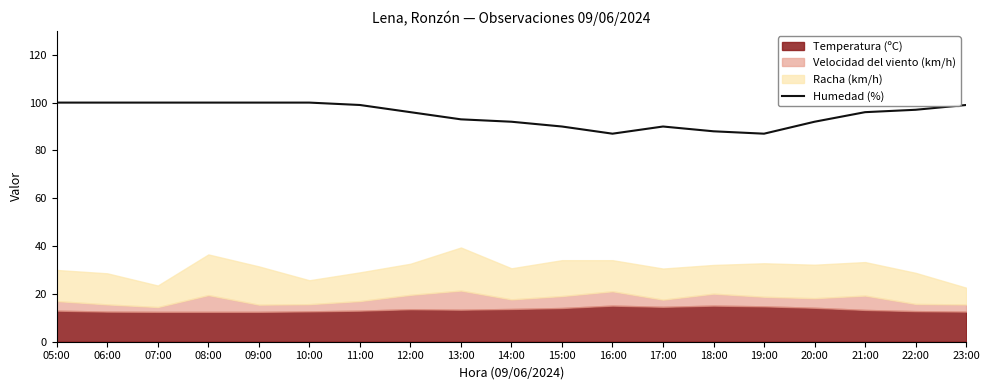

Between 08:00 and 23:00, which is larger?

08:00